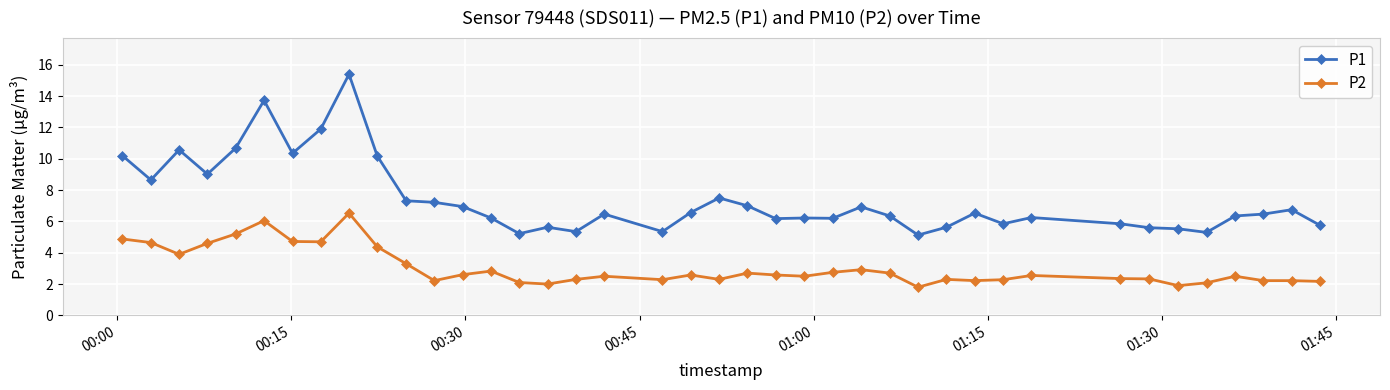

True or false: P2 has more than 0 points higher than both neighbors.

True